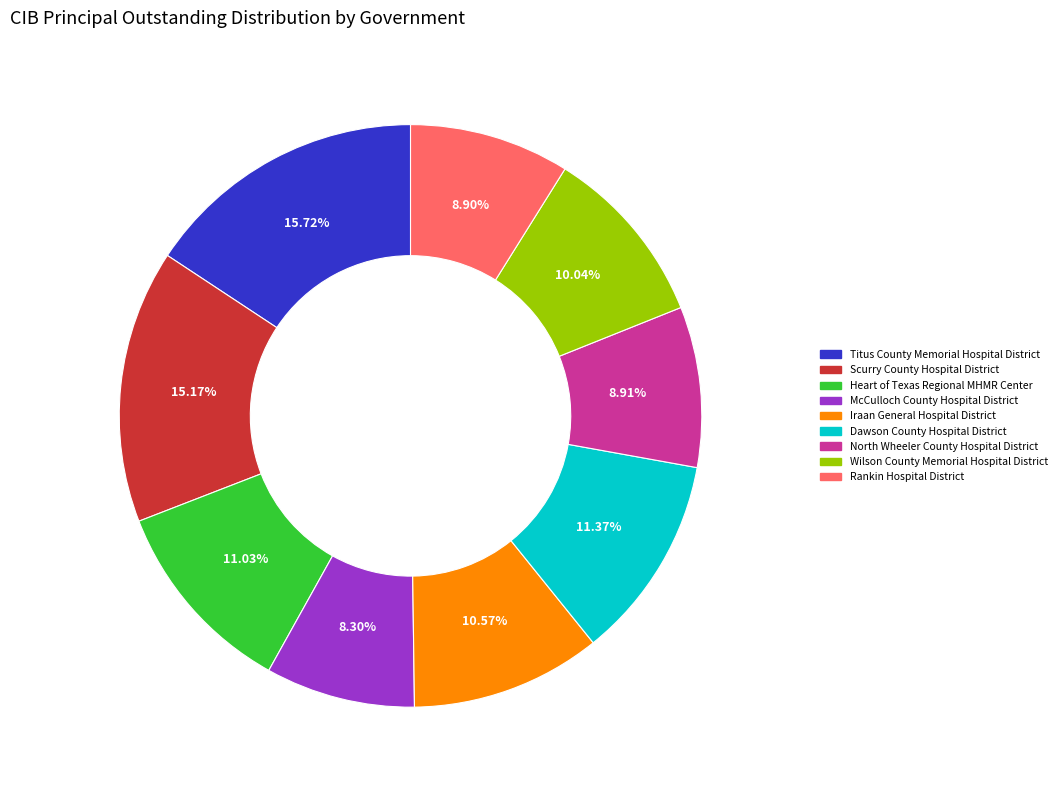

To the nearest percent, what is the difference between the Scurry County Hospital District and Titus County Memorial Hospital District slice percentages?

1%